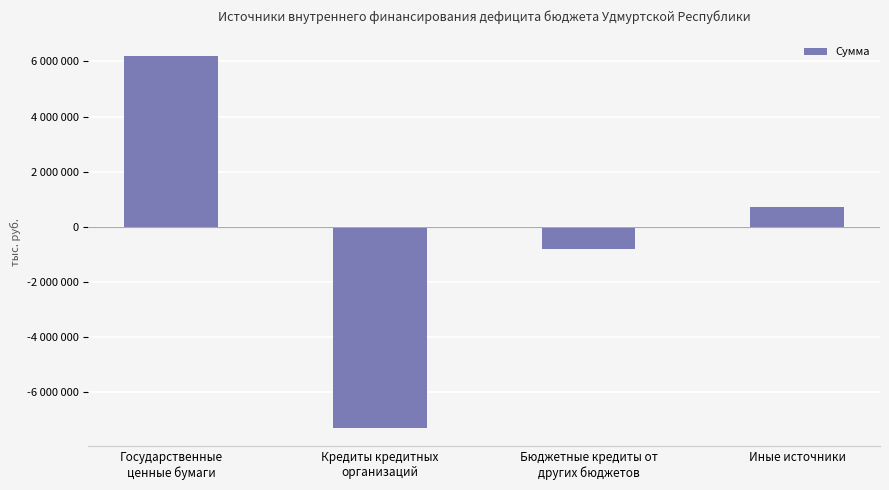

Read the value at Государственные
ценные бумаги.

6200000.0